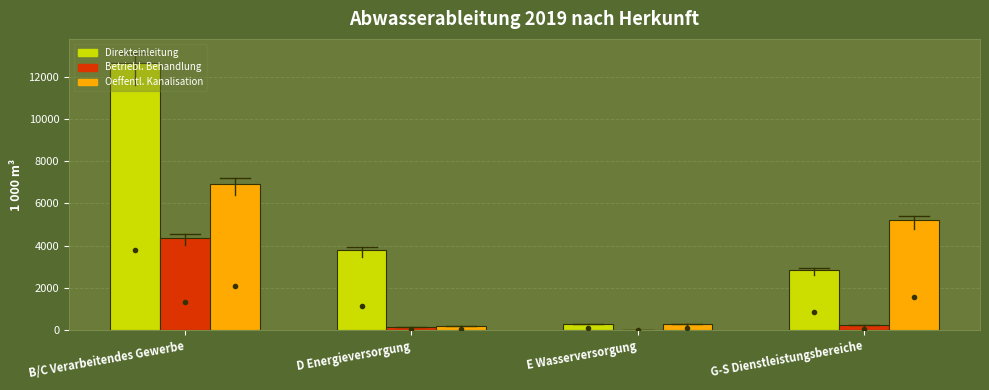

At which label is Oeffentl. Kanalisation closest to 3560?

G-S Dienstleistungsbereiche